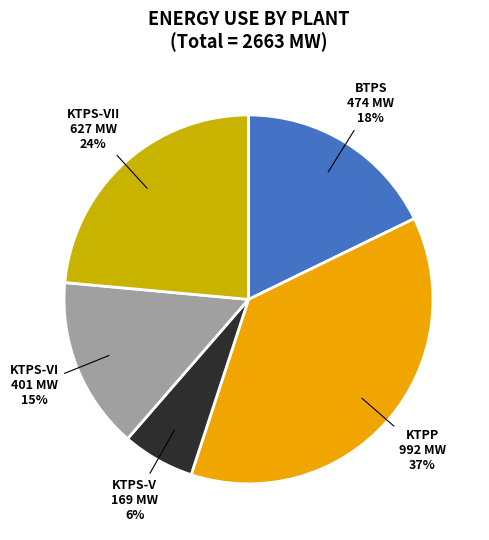

Which has a higher value, KTPS-V or KTPS-VII?

KTPS-VII